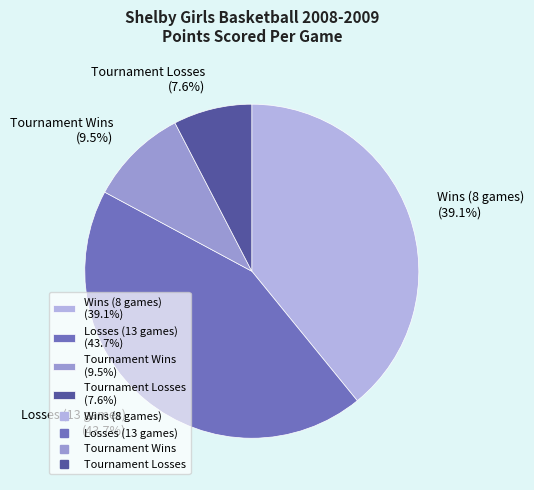

Rank the categories by value from lowest to highest.

Tournament Losses (7.6%), Tournament Wins (9.5%), Wins (8 games) (39.1%), Losses (13 games) (43.7%)